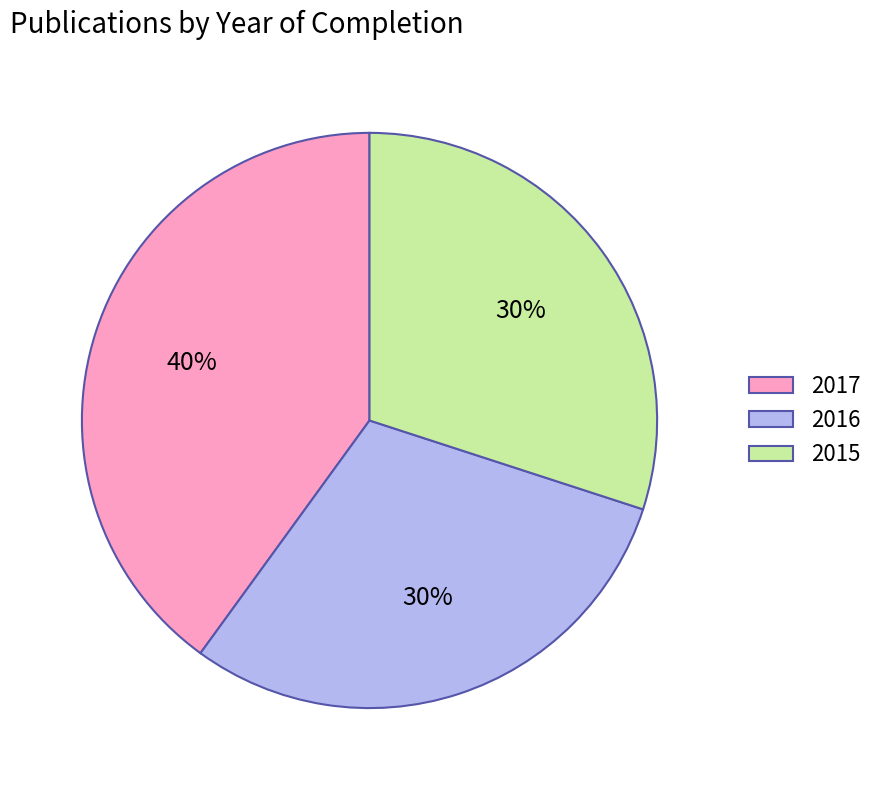

Does 2017 represent more than half of the total?

No